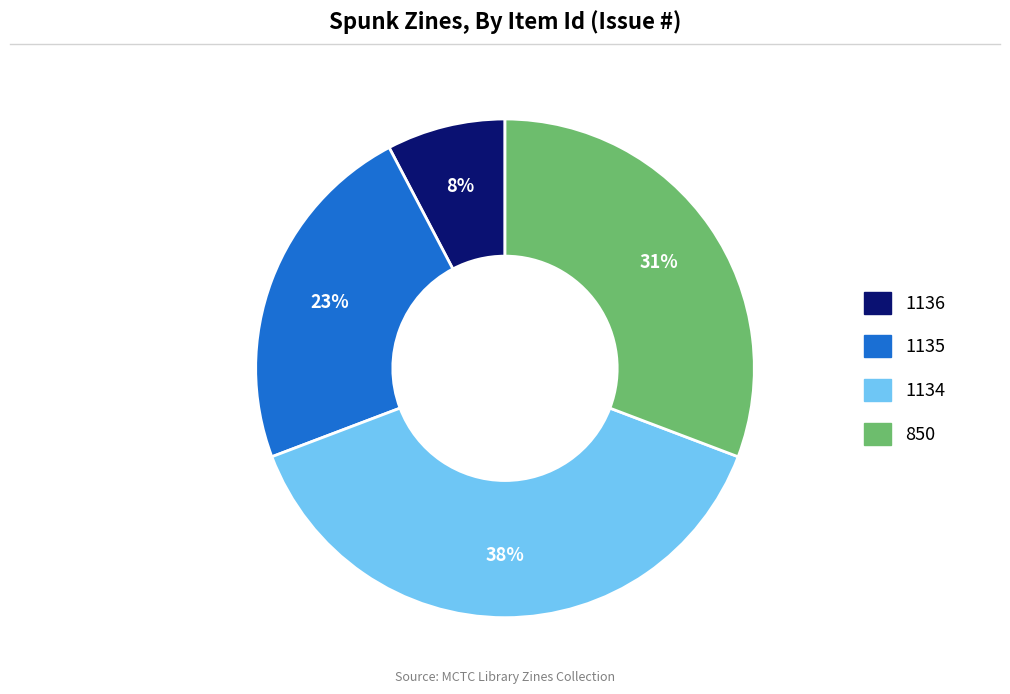

To the nearest percent, what portion does 850 represent?

31%